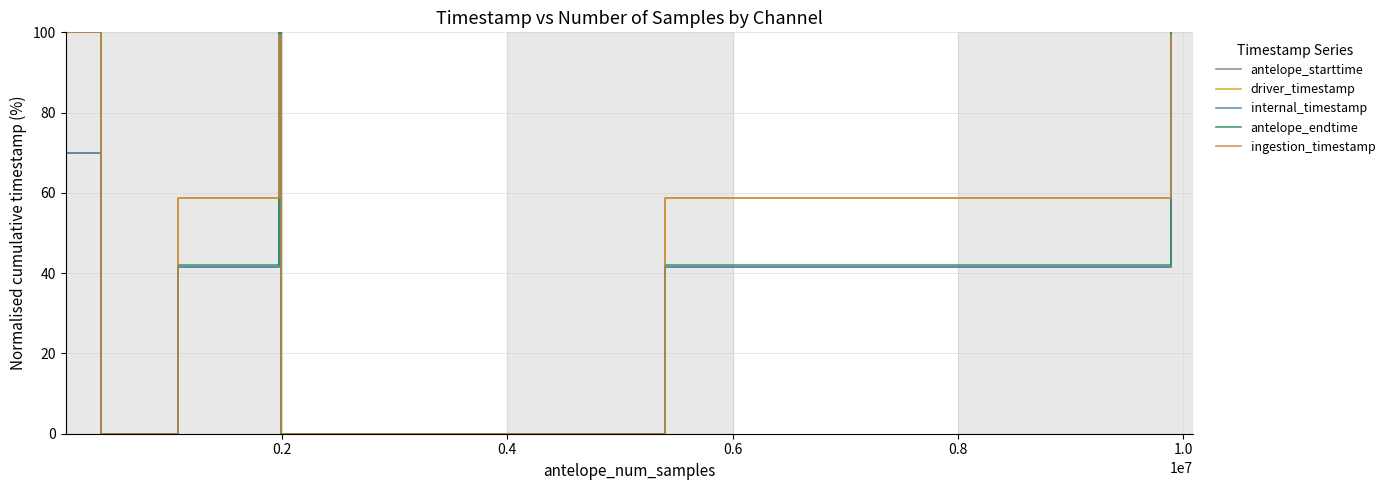

How many data points in antelope_starttime are less than 41?

3